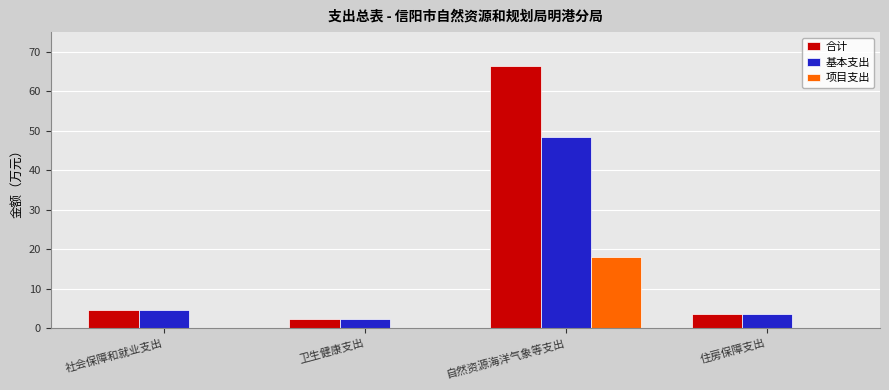

True or false: 合计 has a value of 66.3 at 自然资源海洋气象等支出.

True